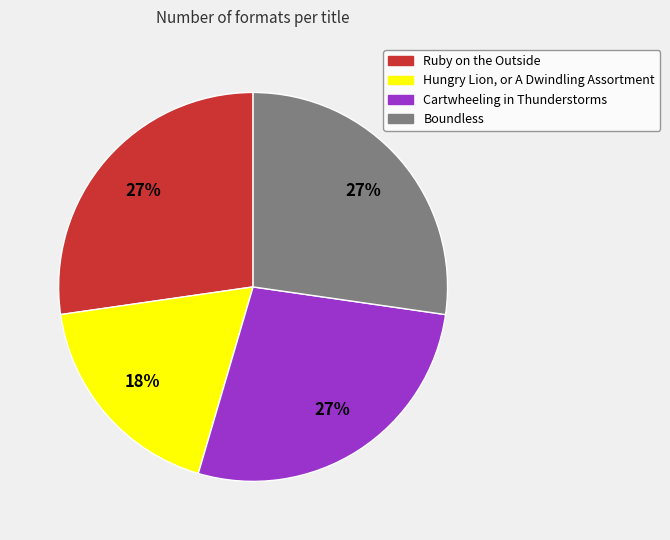

Is the sum of Hungry Lion, or A Dwindling Assortment and Ruby on the Outside greater than half?

No